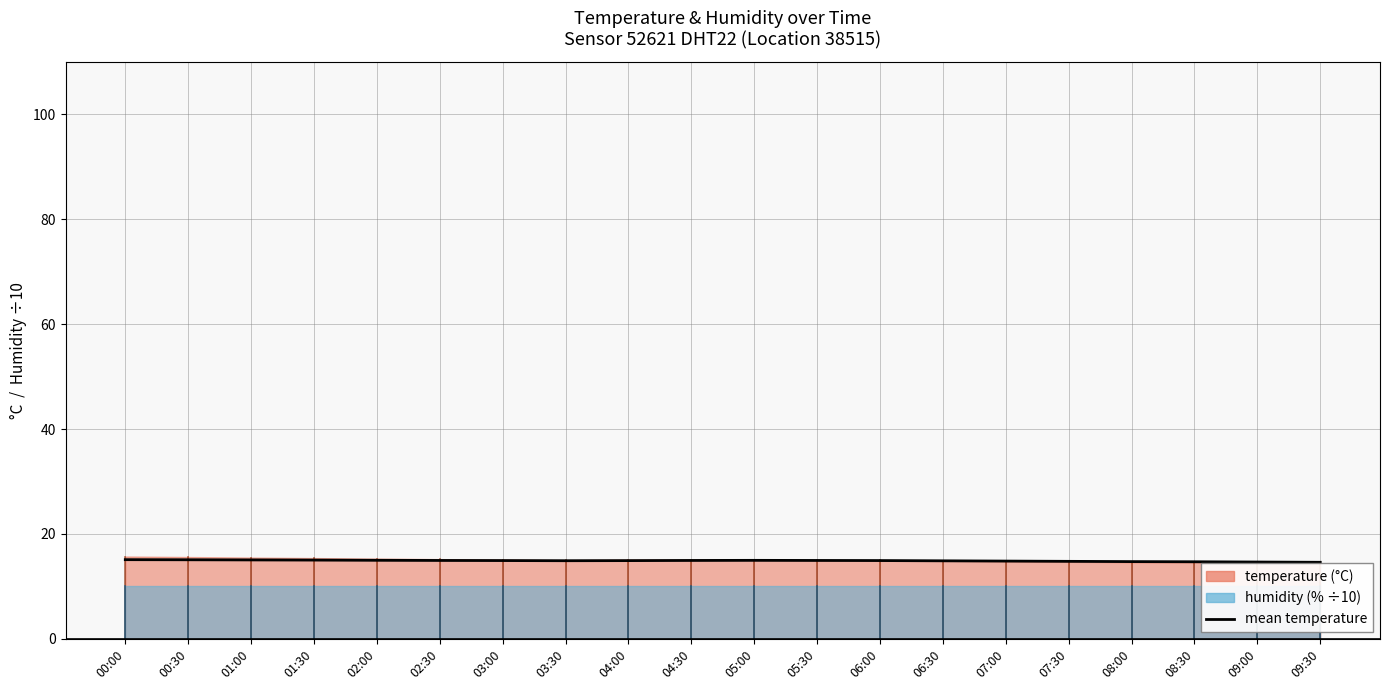

What is the sum of the values at 04:30 and 09:30?

29.5